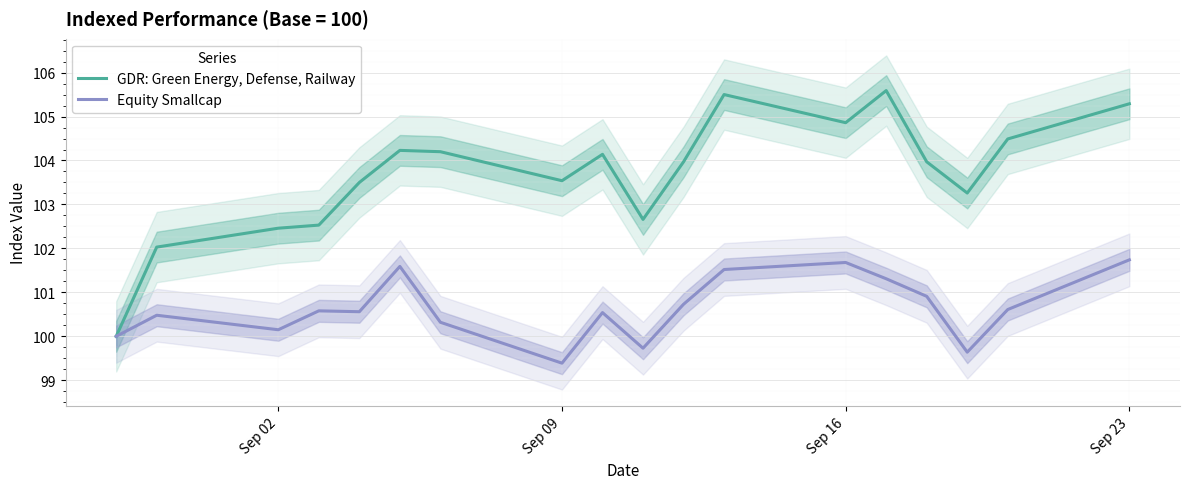

In GDR: Green Energy, Defense, Railway, how many points are higher than both neighbors (excluding endpoints)?

4